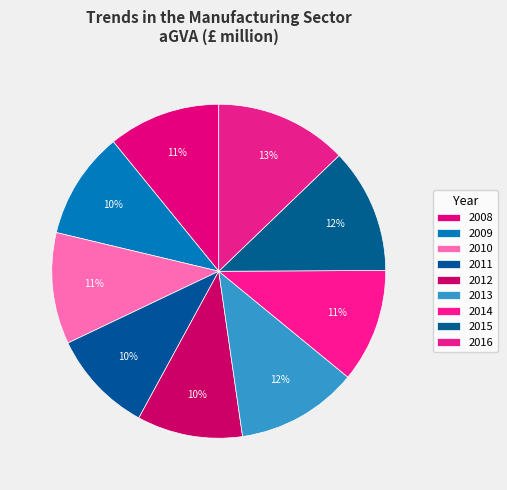

How many segments does this pie chart have?

9